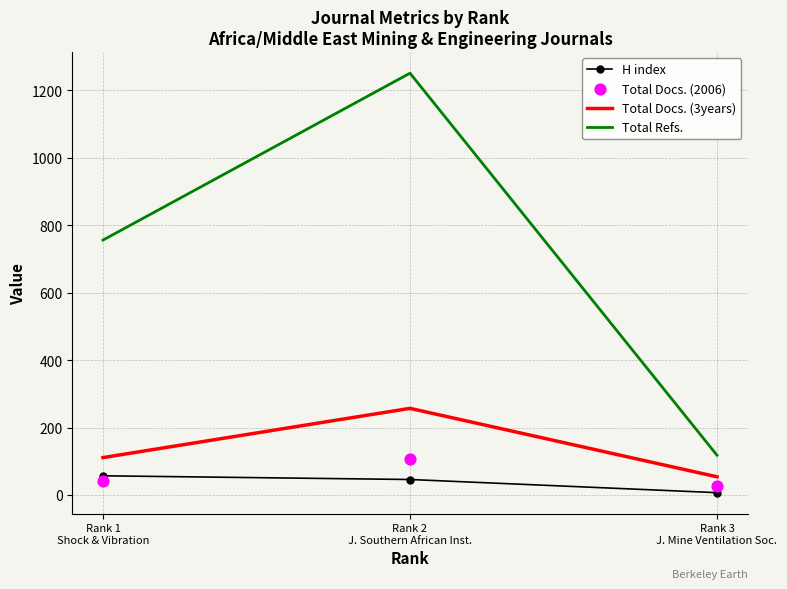

At which category is the sum across all series the highest?

Rank 2
J. Southern African Inst.